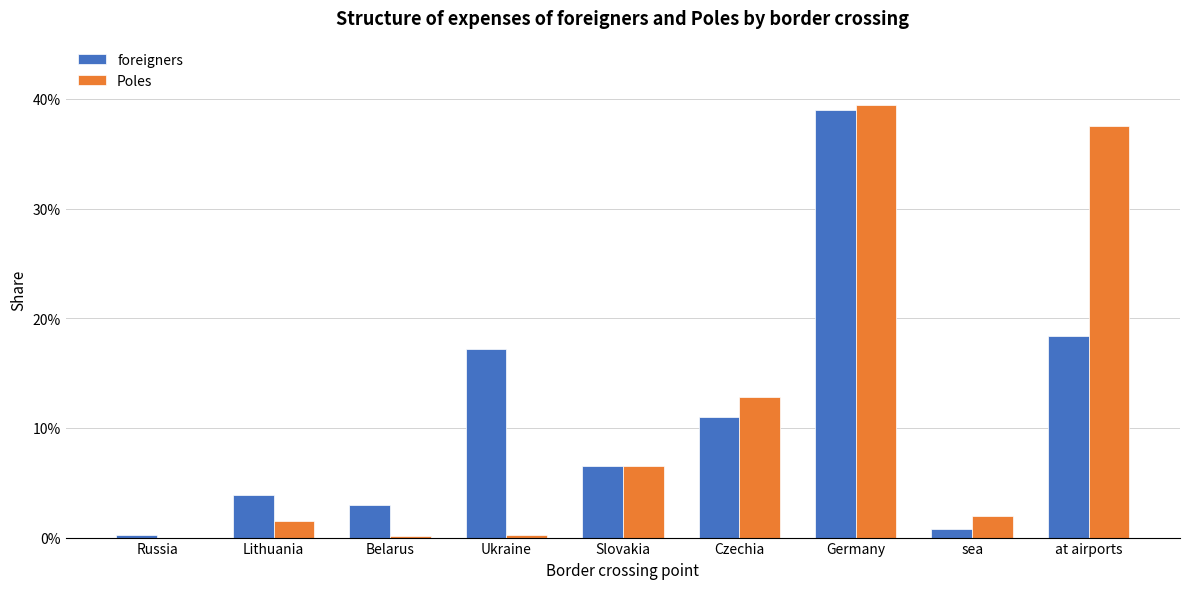

What are all the series names shown in the legend?

foreigners, Poles